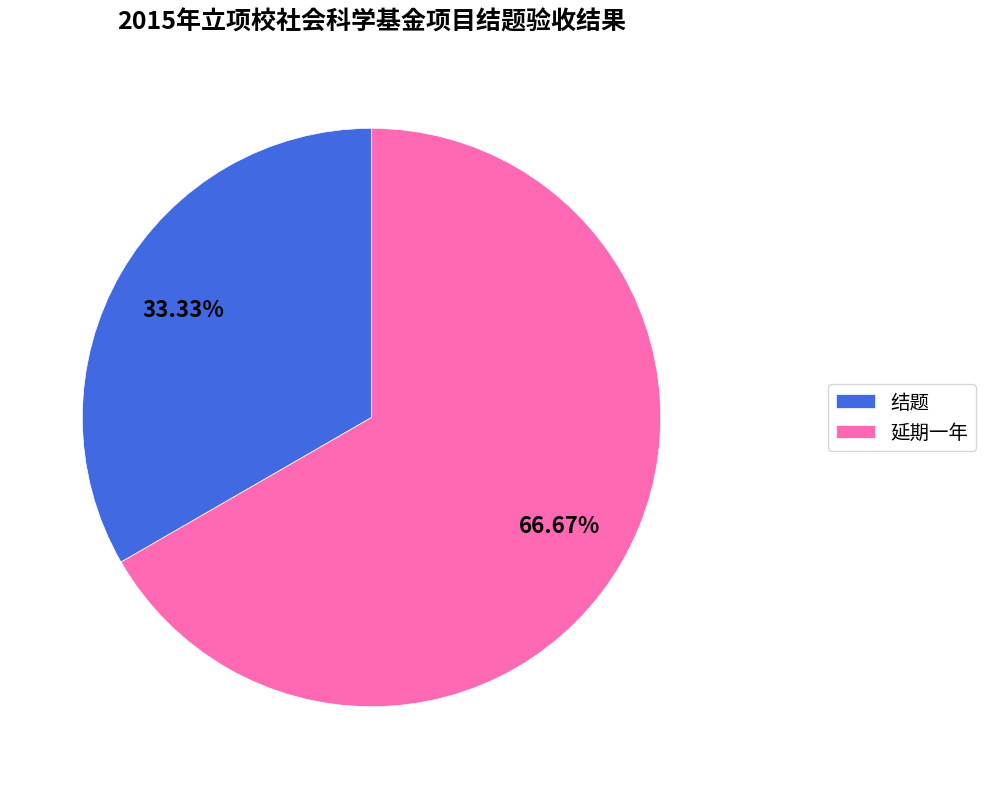

True or false: 延期一年 accounts for 67% of the total.

True